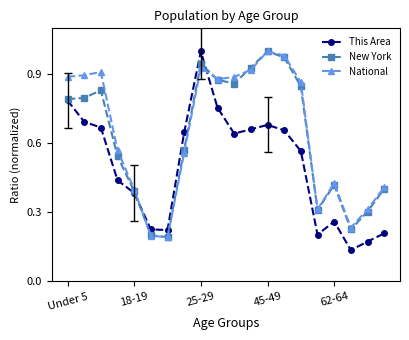

True or false: National has more than 2 points higher than both neighbors.

True